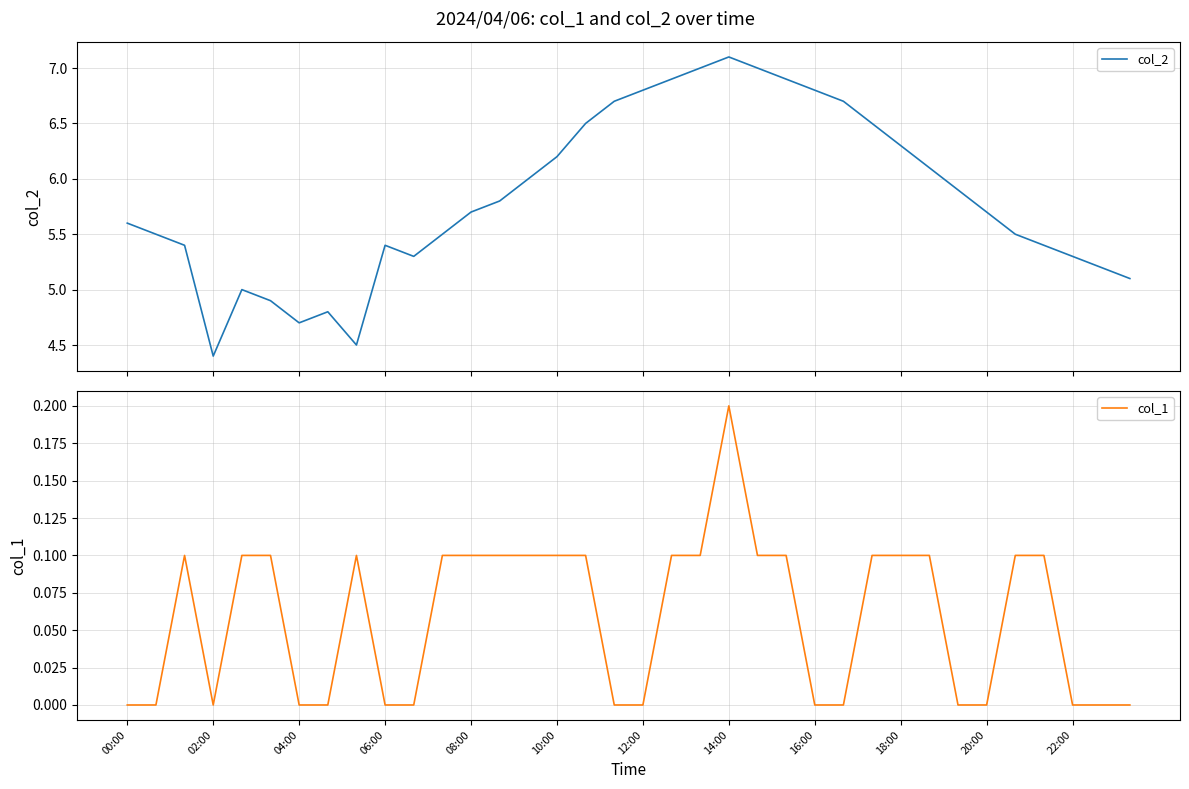

What is the greatest value displayed?

7.1